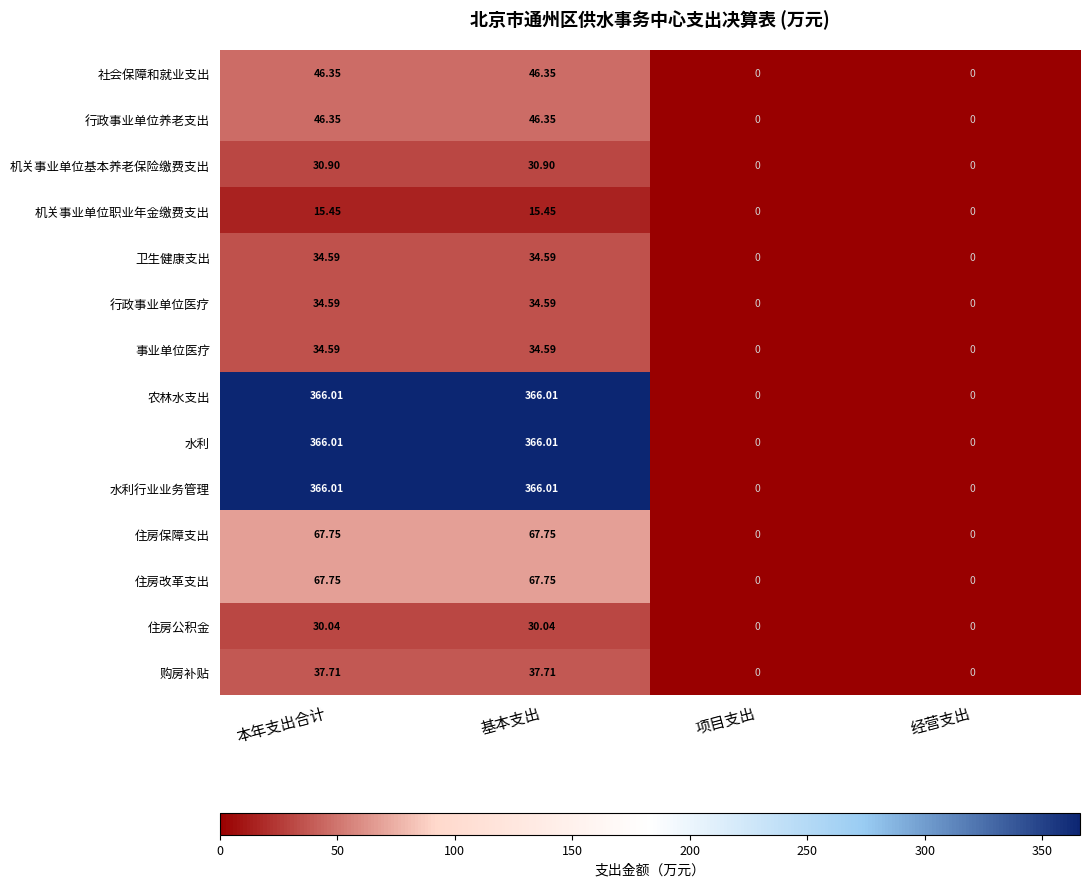

Where does the 行政事业单位医疗 series first go above 34?

本年支出合计